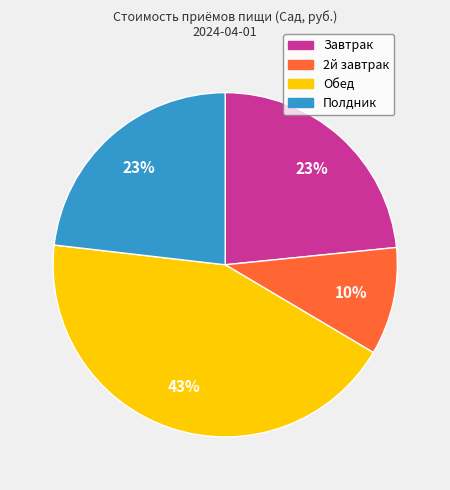

How many slices are in this pie chart?

4